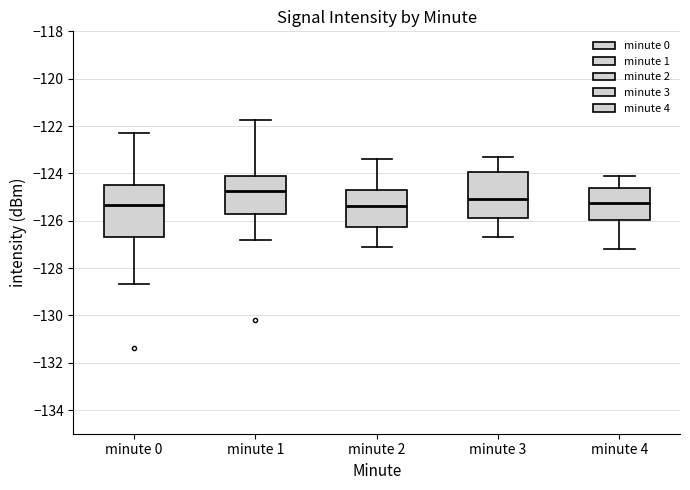

Reading left to right, transcribe this box plot: for each box, give where its median line is, the range the box spans, and where its two whiskers end, as read against the y-axis. The values are not printed on the chart, so give them approximately, as read against the axis.

minute 0: median -125.4, box -126.6 to -124.6, whiskers -128.6 to -122.2
minute 1: median -124.8, box -125.8 to -124.2, whiskers -126.8 to -121.8
minute 2: median -125.4, box -126.2 to -124.6, whiskers -127.0 to -123.4
minute 3: median -125.0, box -125.8 to -124.0, whiskers -126.6 to -123.2
minute 4: median -125.2, box -126.0 to -124.6, whiskers -127.2 to -124.0